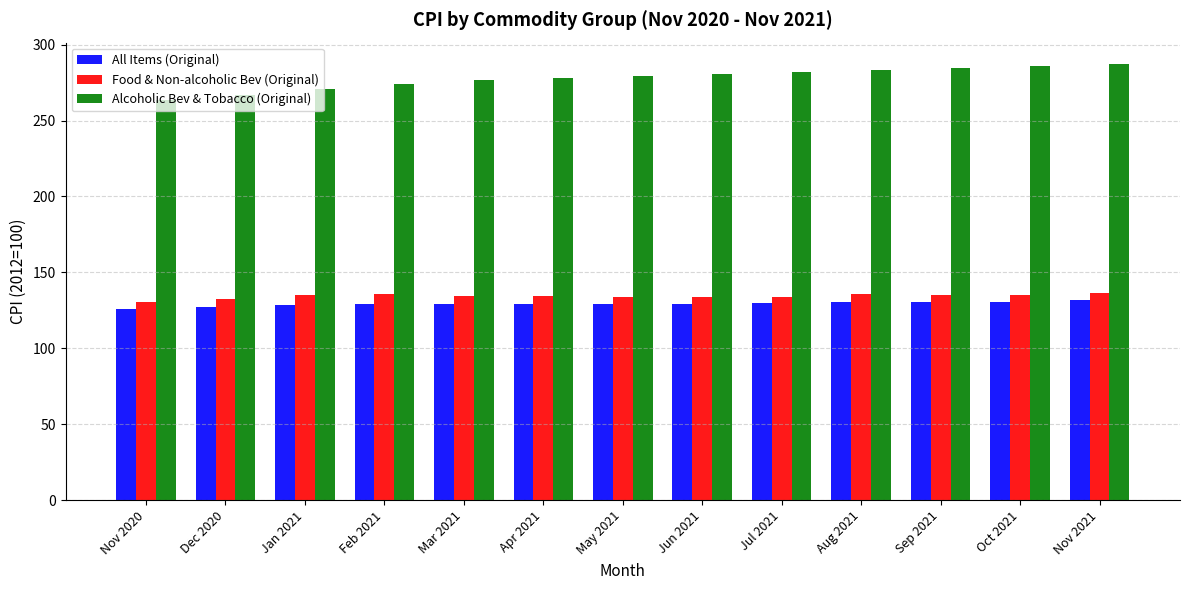

Which series has the largest total across all categories?

Alcoholic Bev & Tobacco (Original)